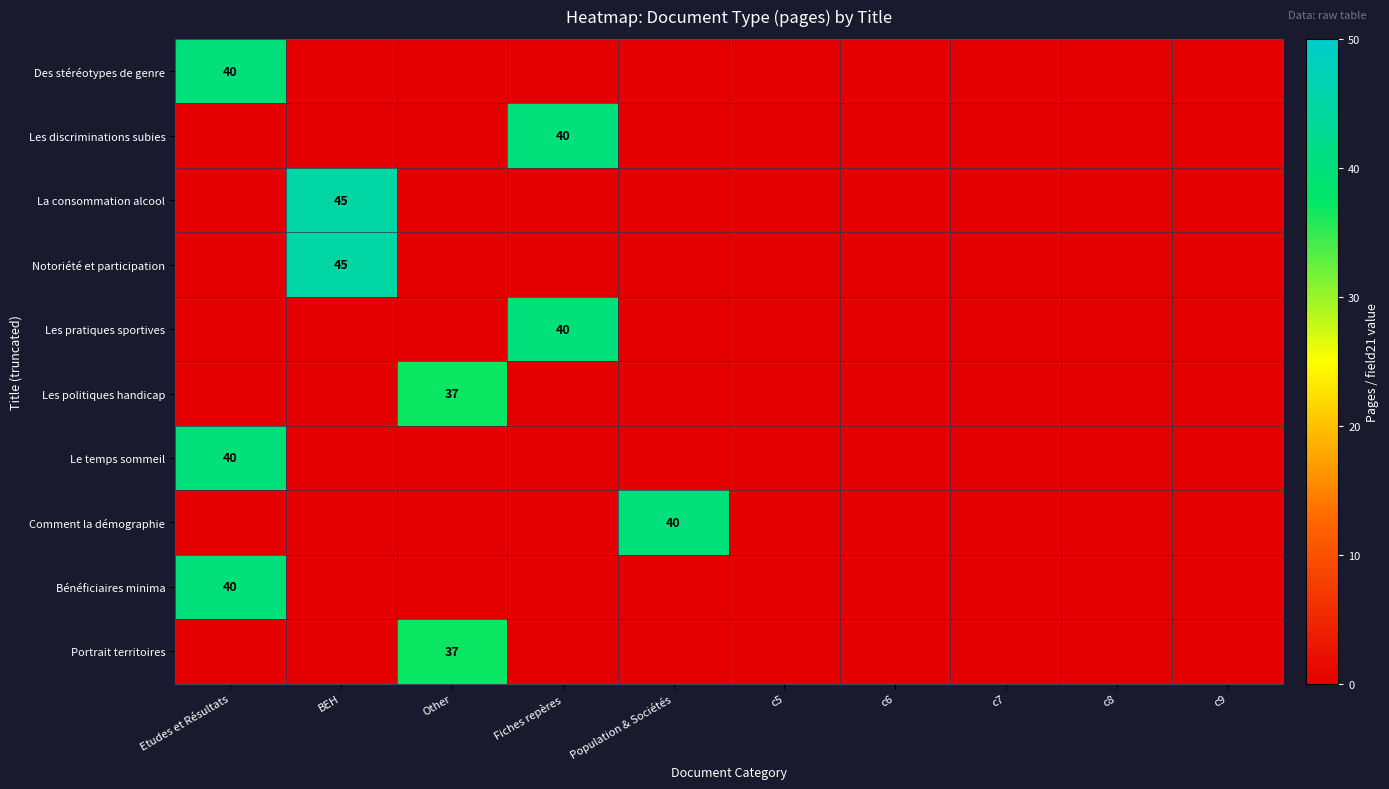

Is it true that Comment la démographie equals 40 at Population & Sociétés?

True